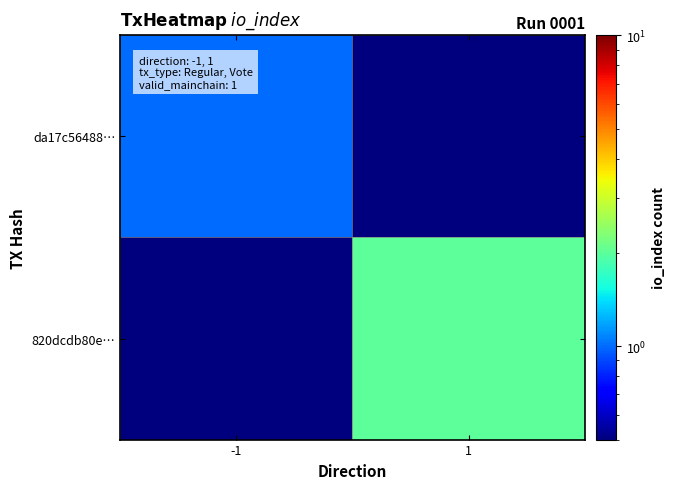

Count the number of data series in this chart.

2